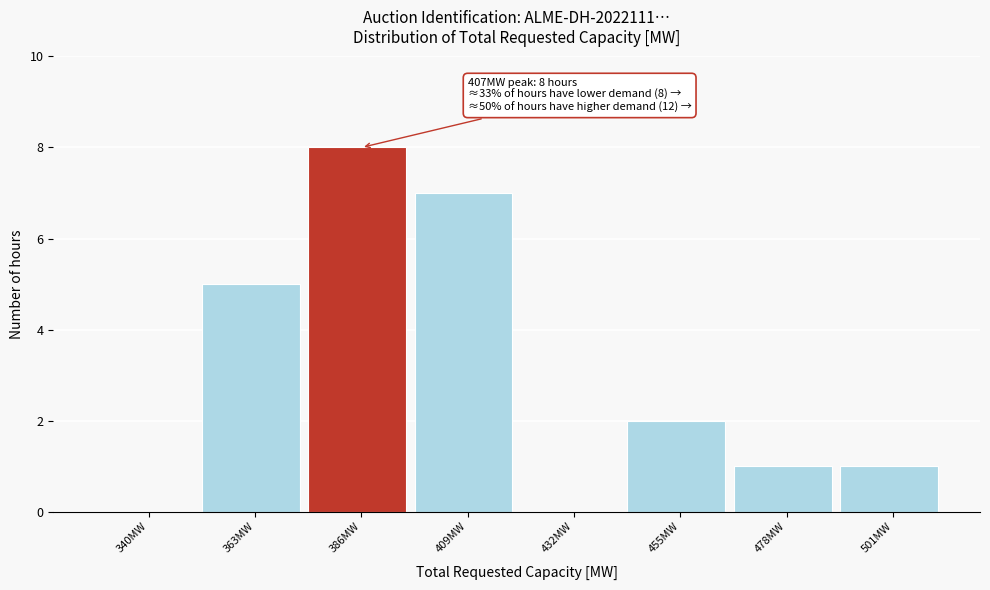

Reading right to left, list all the values displayed in this chart.

501MW=1	478MW=1	455MW=2	432MW=0	409MW=7	386MW=8	363MW=5	340MW=0